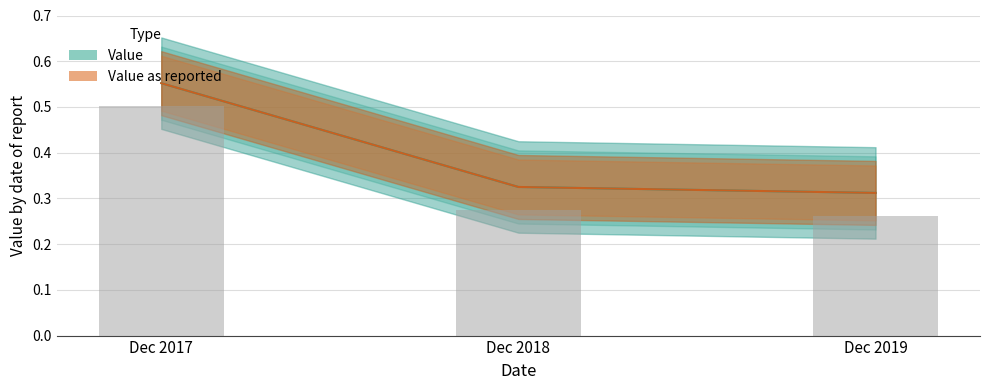

What are all the series names shown in the legend?

Value, Value as reported